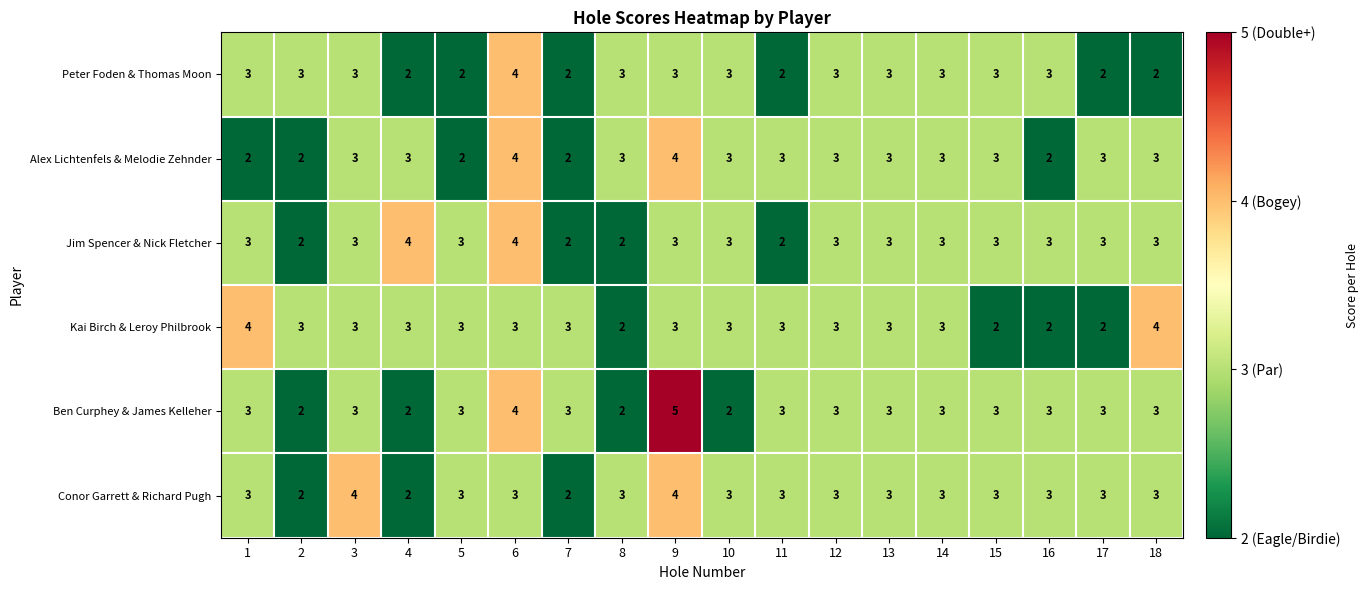

What is the sum of the Ben Curphey & James Kelleher values at 8 and 12?

5